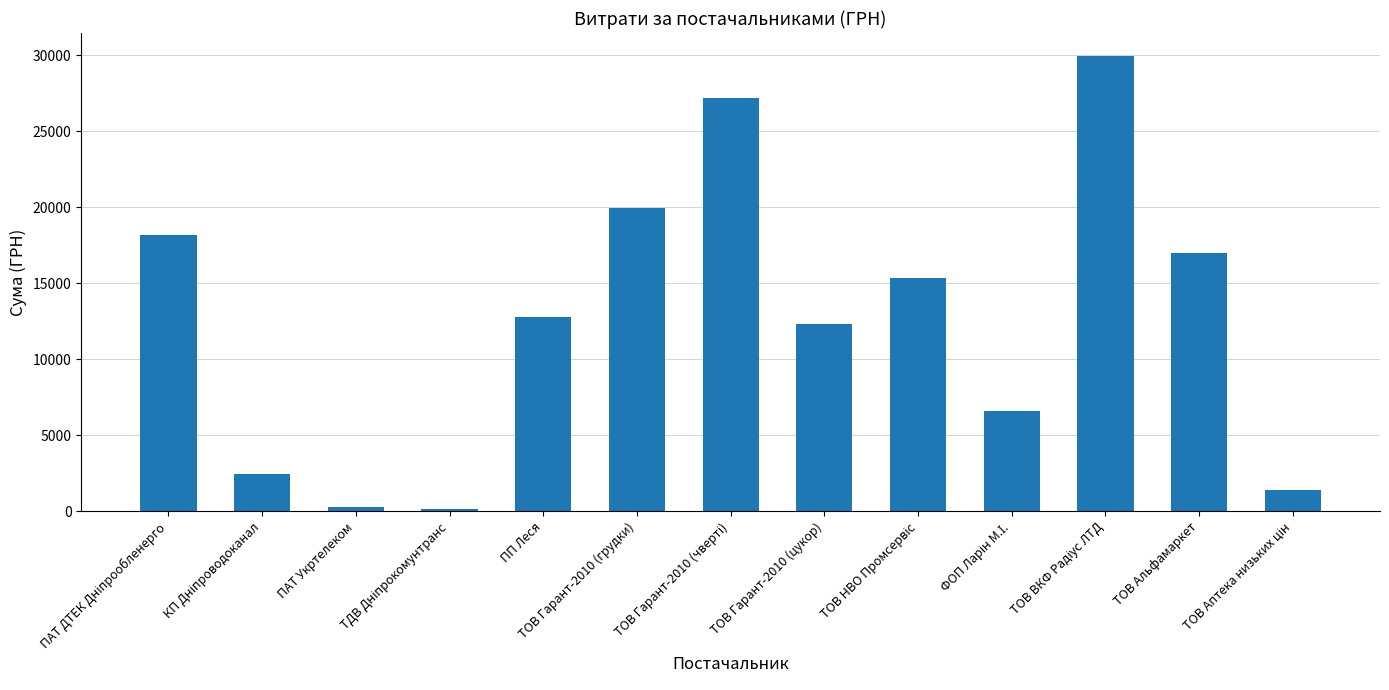

What is the maximum value shown in the chart?

29970.0